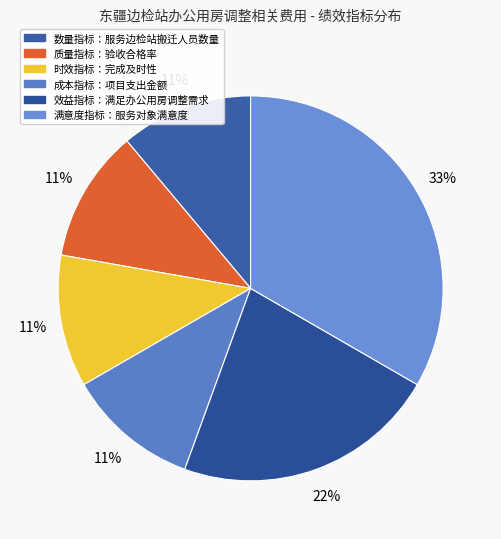

Rank the categories by value from lowest to highest.

服务边检站搬迁人员数量, 验收合格率, 完成及时性, 项目支出金额, 满足东疆边检站办公用房调整需求, 服务对象满意度